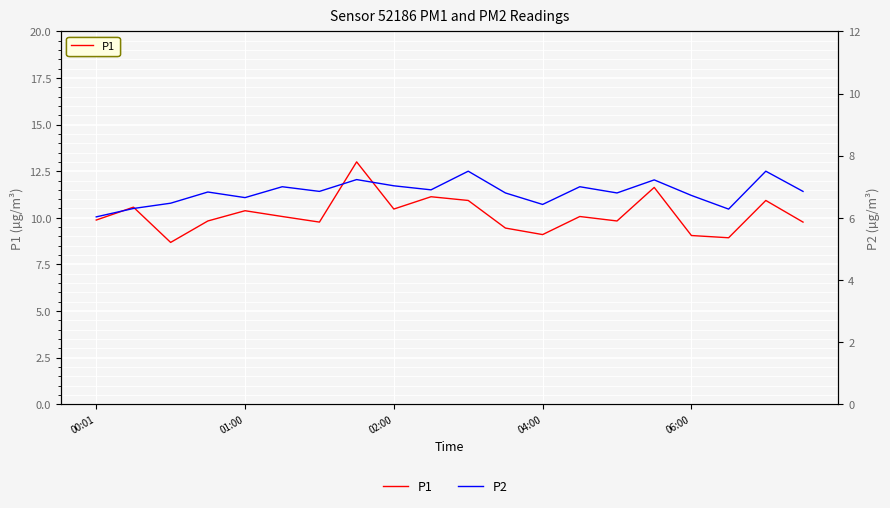

How many lines are shown in the chart?

2